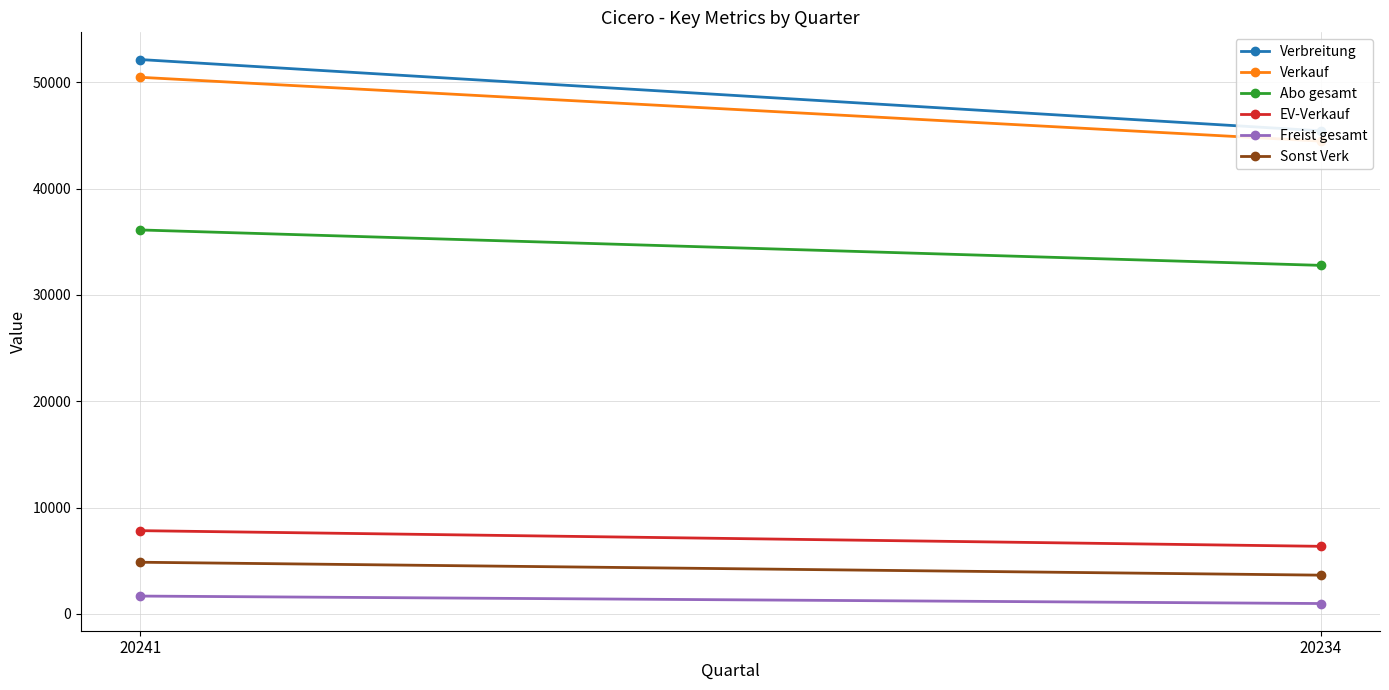

At which label is Abo gesamt closest to 34450?

20241